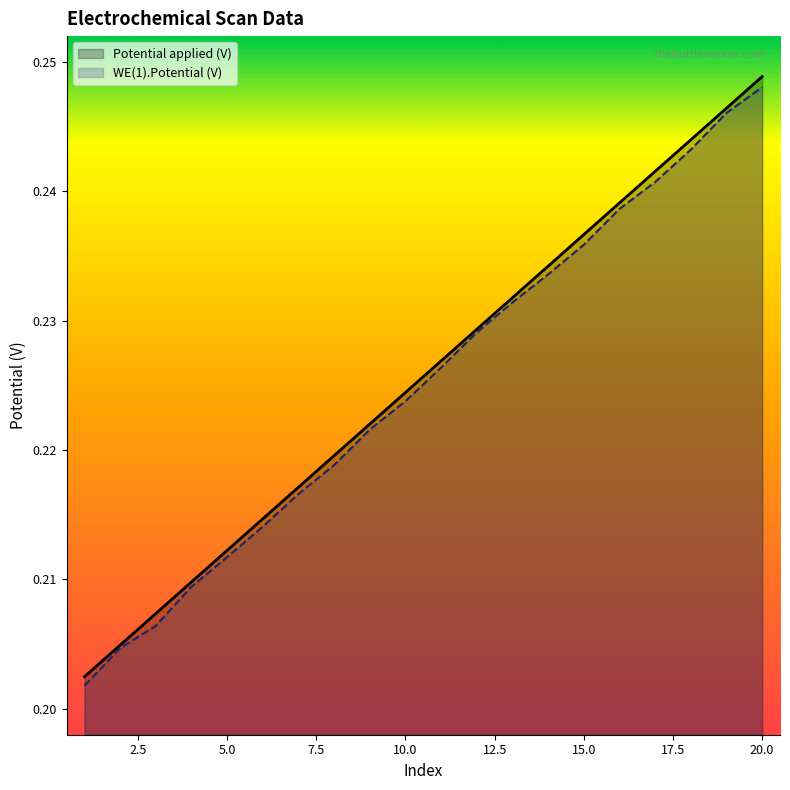

True or false: Potential applied (V) and WE(1).Potential (V) cross at least once.

False